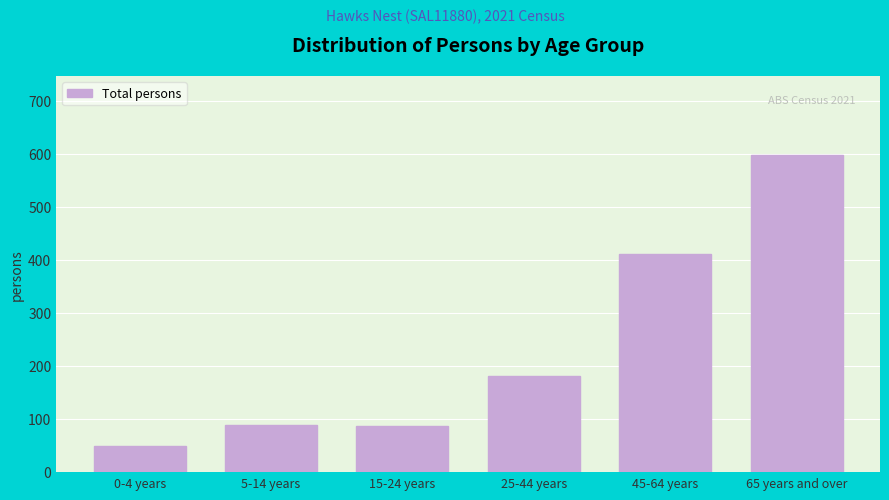

Which has a higher value, 5-14 years or 0-4 years?

5-14 years